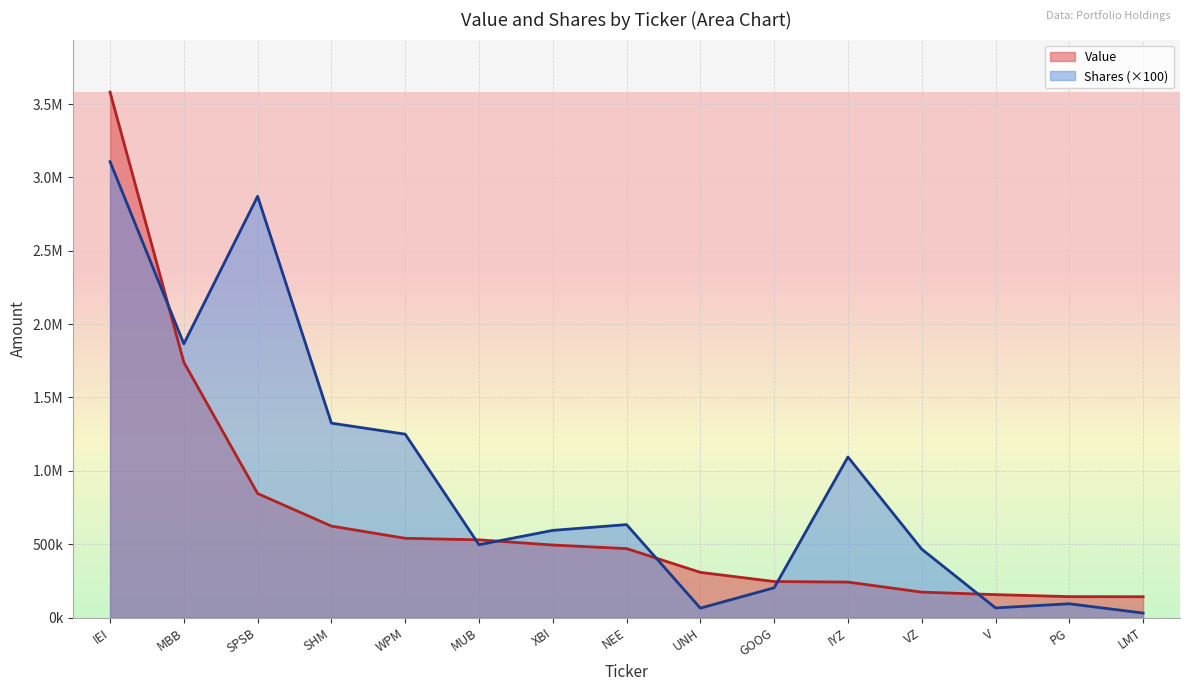

What is the minimum value shown in the chart?

30800